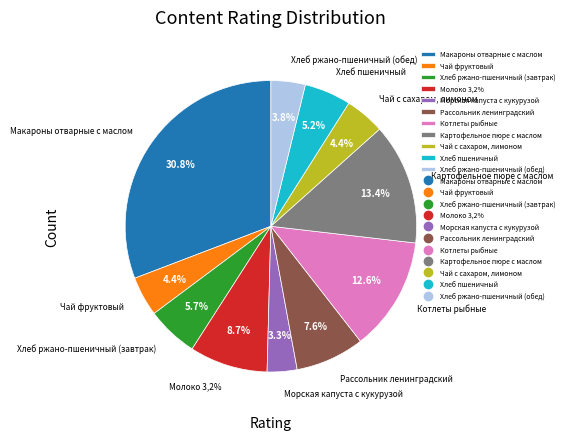

What is the largest slice in the pie chart?

Макароны отварные с маслом